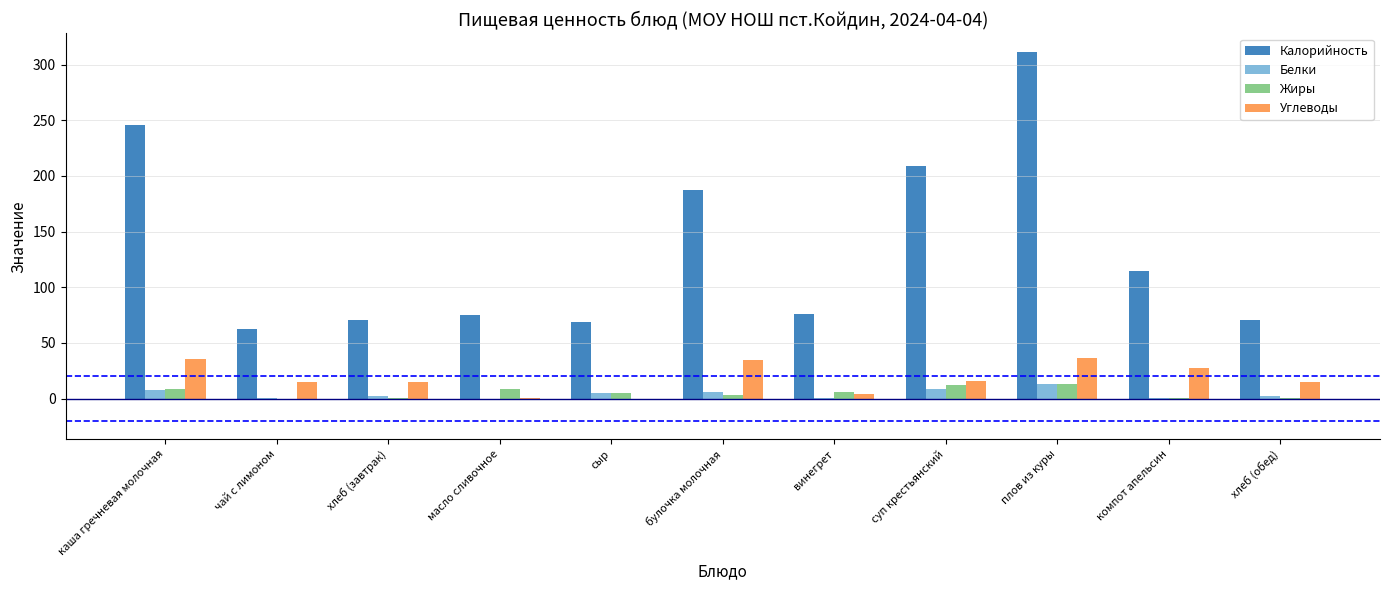

Which series changed the most between винегрет and плов из куры?

Калорийность